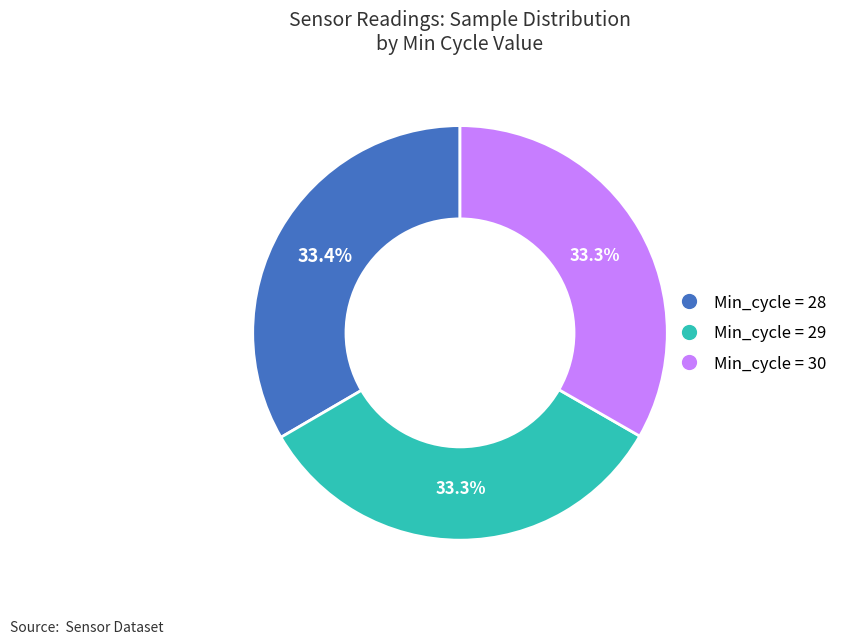

Count the number of slices in the pie.

3